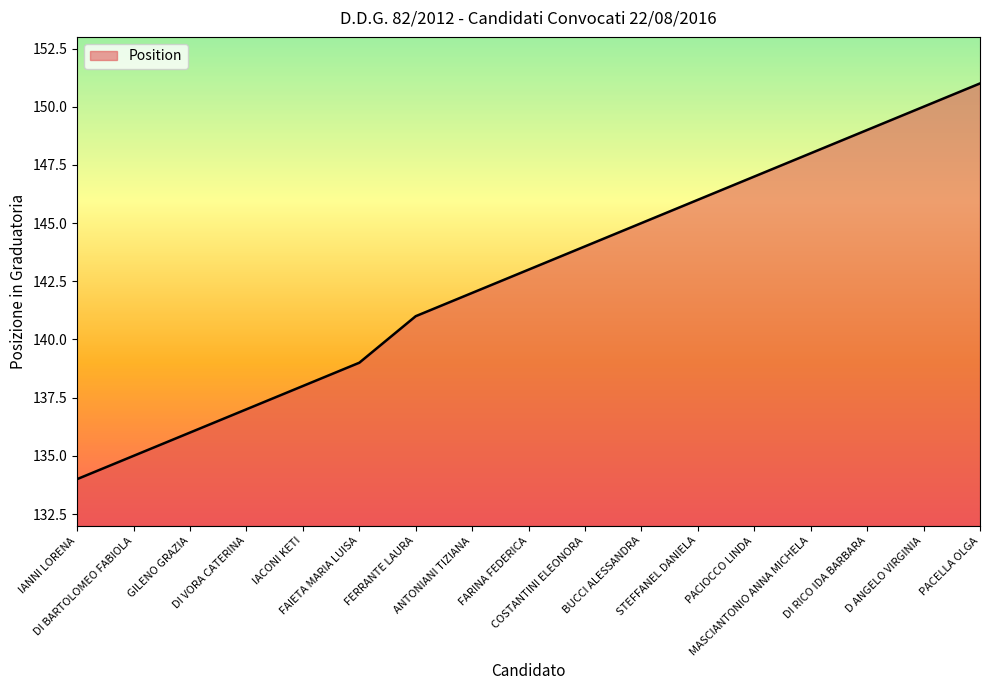

The chart shows a value of 67 at ANTONIANI TIZIANA. True or false?

False